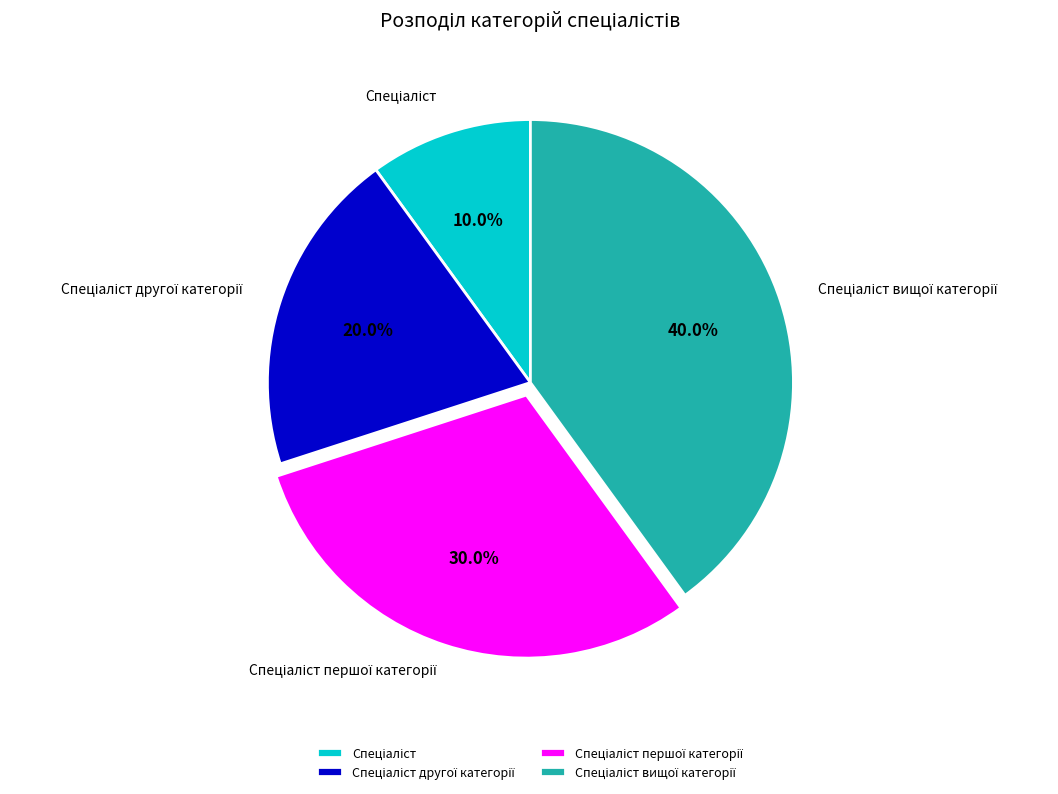

Is there any slice that represents more than half of the pie?

No